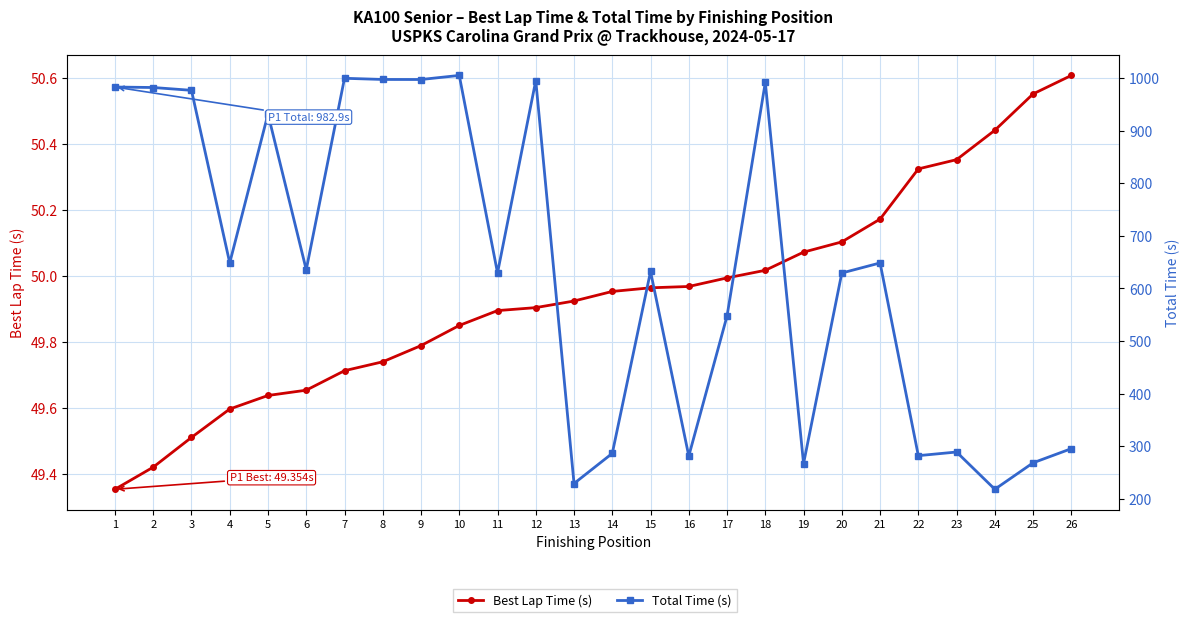

Which series has the widest spread of values?

Total Time (s)